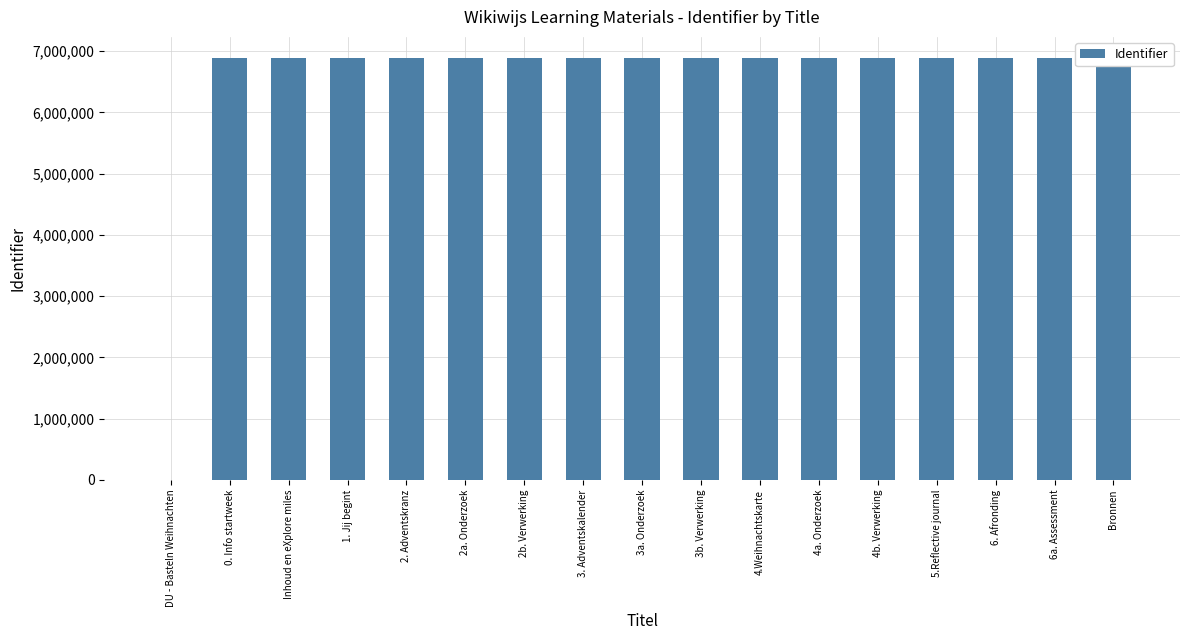

Count the number of categories in the chart.

17